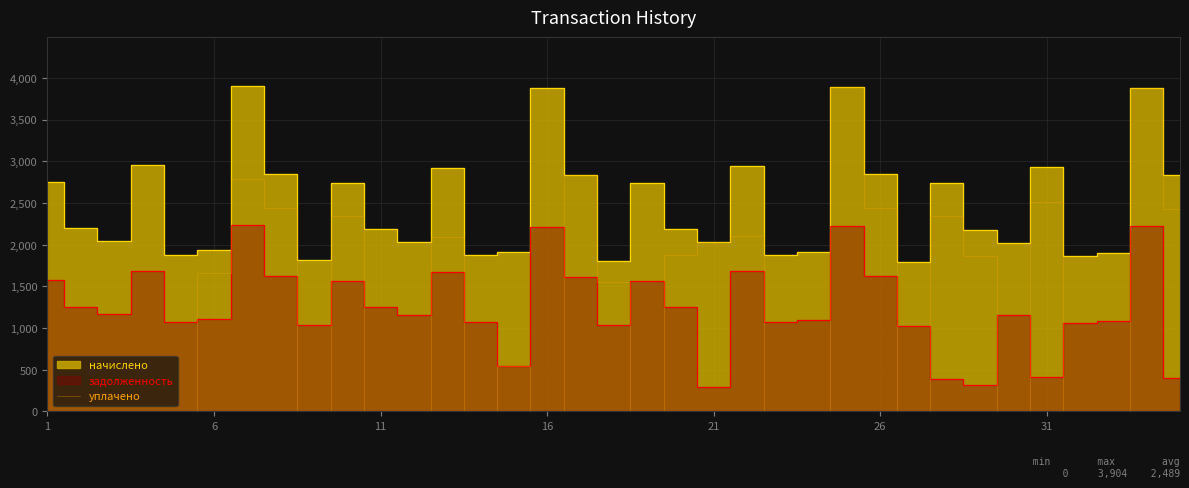

True or false: the data has more than 1 interior local peaks.

True